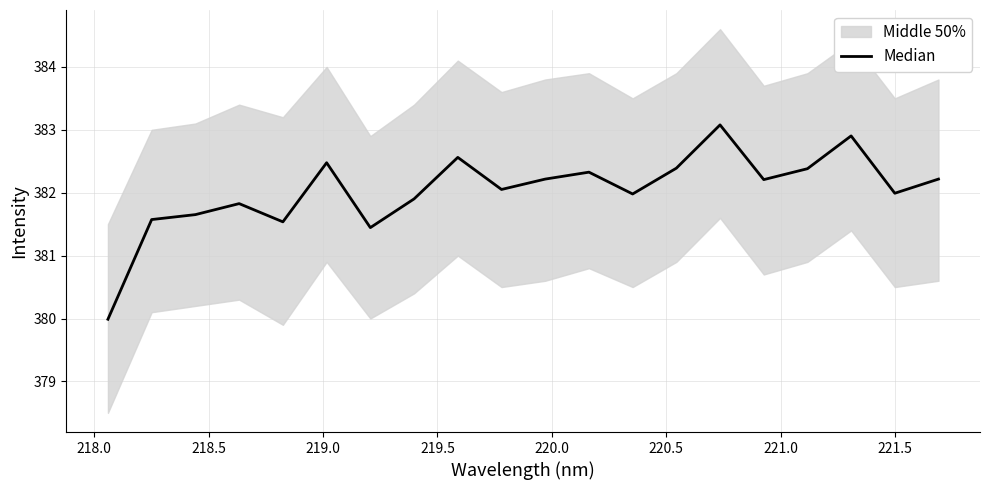

What is the sum of all values?

7640.7